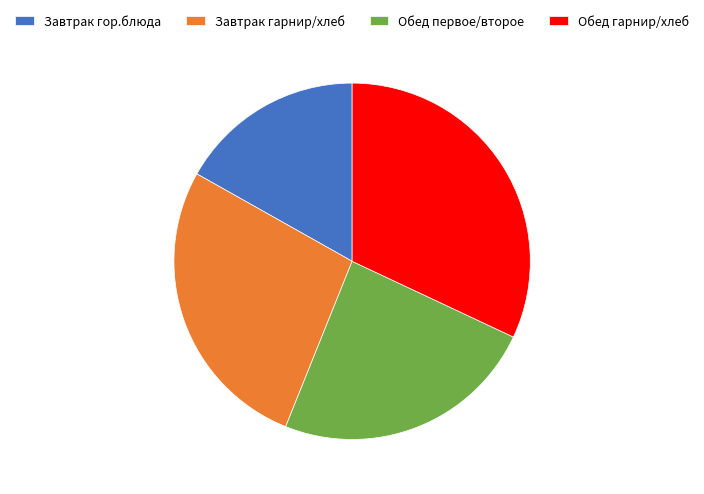

Is there a majority slice in this chart?

No